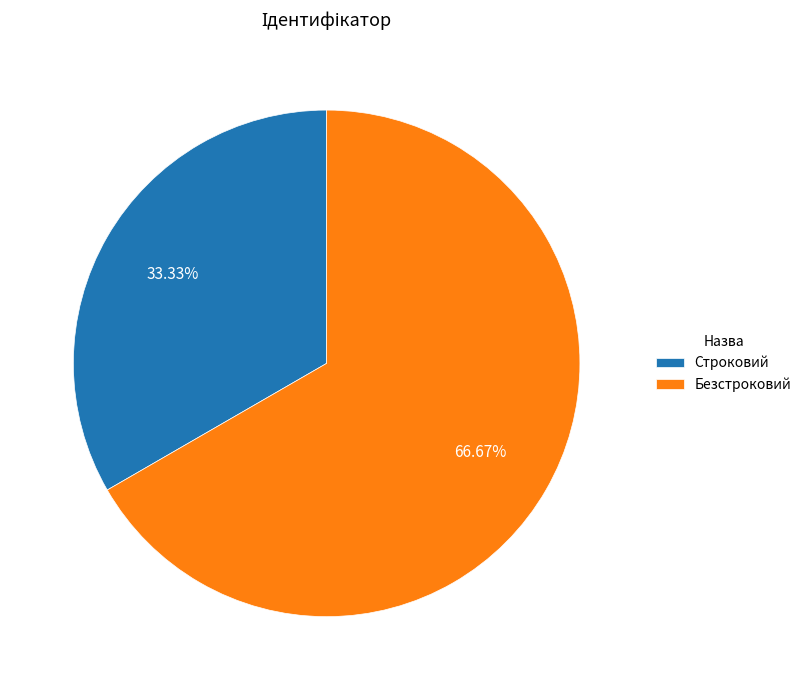

Is Строковий the majority of the pie?

No